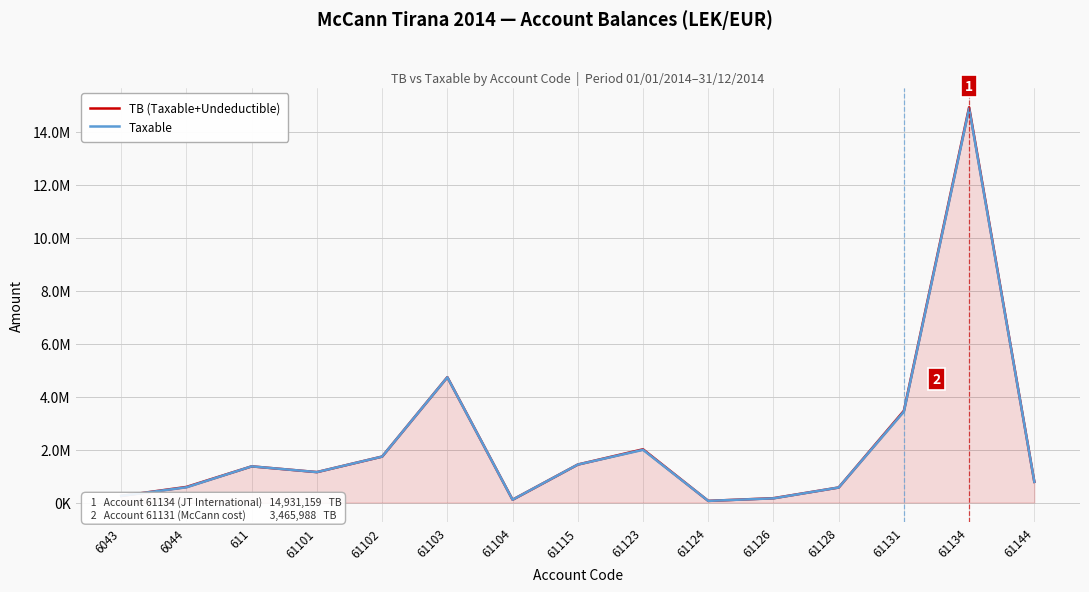

What is the difference between the Taxable values at 61124 and 61134?

14826046.6